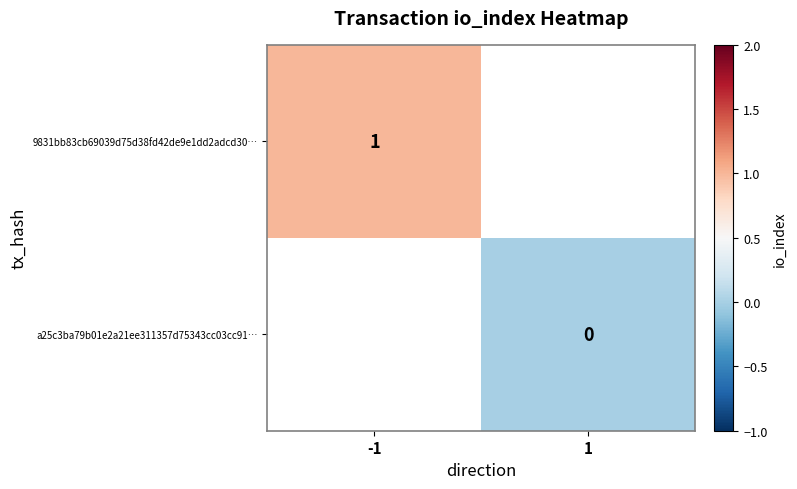

Between -1 and 1, which is larger?

1